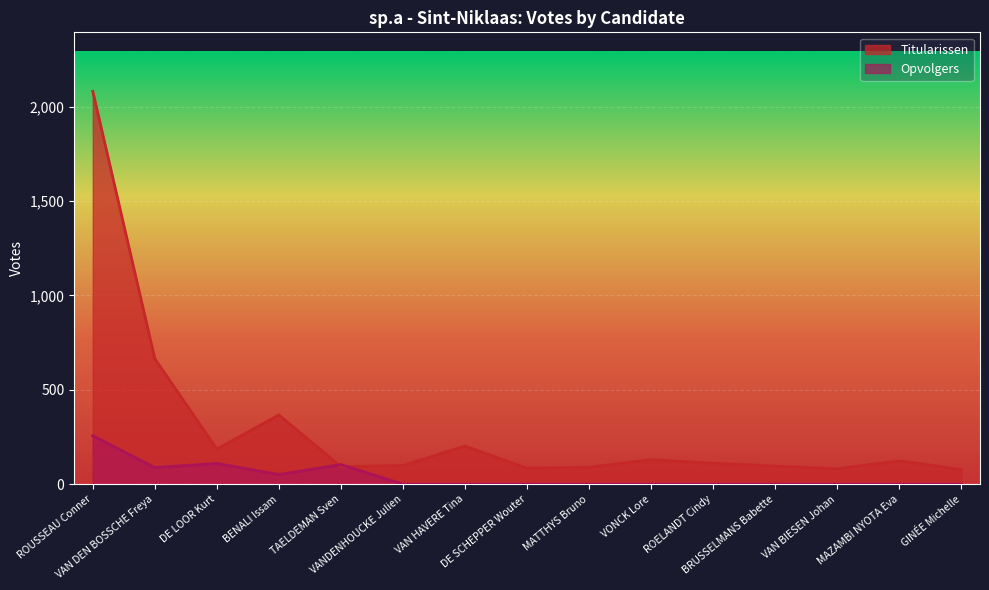

At how many categories does at least one series exceed 1625?

1